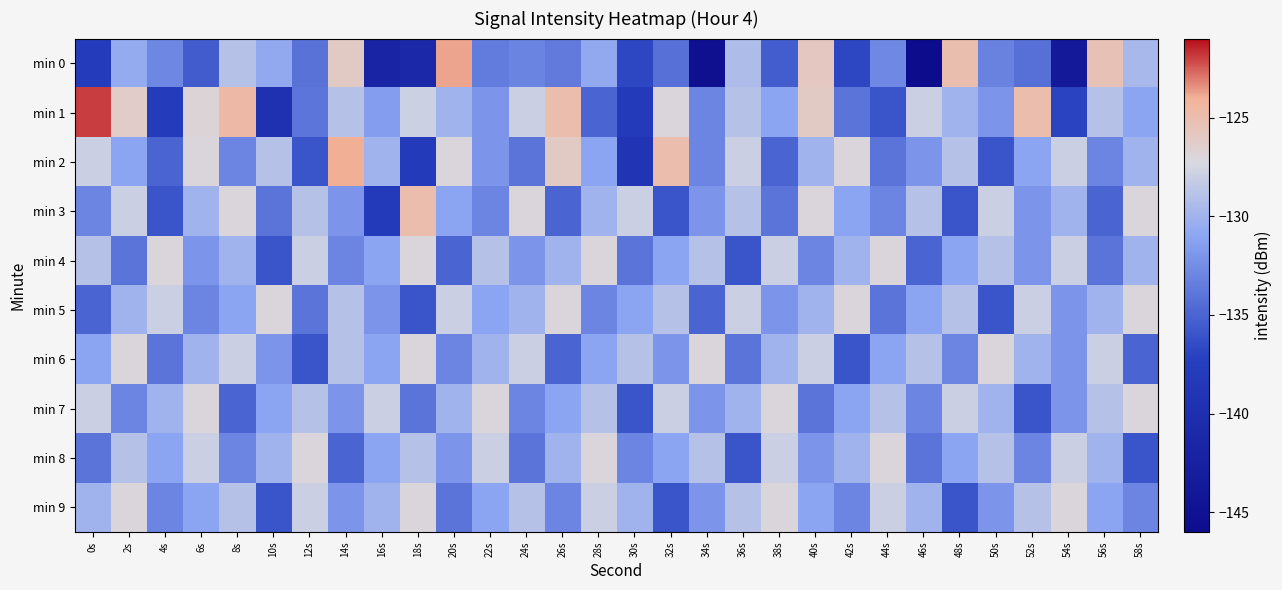

Reading left to right, transcribe all the data shown in this chart.

min 0: 0s=-137.9	2s=-130.6	4s=-132.9	6s=-135.5	8s=-129.0	10s=-130.7	12s=-134.2	14s=-126.0	16s=-141.8	18s=-141.1	20s=-123.8	22s=-133.6	24s=-133.1	26s=-133.6	28s=-130.8	30s=-136.8	32s=-134.3	34s=-145.2	36s=-129.3	38s=-135.4	40s=-125.8	42s=-136.8	44s=-132.8	46s=-145.9	48s=-125.0	50s=-133.2	52s=-134.2	54s=-143.7	56s=-125.4	58s=-129.7
min 1: 0s=-121.9	2s=-126.3	4s=-137.7	6s=-126.8	8s=-124.6	10s=-139.6	12s=-133.9	14s=-128.9	16s=-131.5	18s=-127.9	20s=-130.0	22s=-132.0	24s=-128.0	26s=-125.0	28s=-135.0	30s=-138.0	32s=-127.0	34s=-133.0	36s=-129.0	38s=-131.0	40s=-126.0	42s=-134.0	44s=-136.0	46s=-128.0	48s=-130.0	50s=-132.0	52s=-125.0	54s=-137.0	56s=-129.0	58s=-131.0
min 2: 0s=-128.0	2s=-131.0	4s=-135.0	6s=-127.0	8s=-133.0	10s=-129.0	12s=-136.0	14s=-124.0	16s=-130.0	18s=-138.0	20s=-127.0	22s=-132.0	24s=-134.0	26s=-126.0	28s=-131.0	30s=-139.0	32s=-125.0	34s=-133.0	36s=-128.0	38s=-135.0	40s=-130.0	42s=-127.0	44s=-134.0	46s=-132.0	48s=-129.0	50s=-136.0	52s=-131.0	54s=-128.0	56s=-133.0	58s=-130.0
min 3: 0s=-133.0	2s=-128.0	4s=-136.0	6s=-130.0	8s=-127.0	10s=-134.0	12s=-129.0	14s=-132.0	16s=-138.0	18s=-125.0	20s=-131.0	22s=-133.0	24s=-127.0	26s=-135.0	28s=-130.0	30s=-128.0	32s=-136.0	34s=-132.0	36s=-129.0	38s=-134.0	40s=-127.0	42s=-131.0	44s=-133.0	46s=-129.0	48s=-136.0	50s=-128.0	52s=-132.0	54s=-130.0	56s=-135.0	58s=-127.0
min 4: 0s=-129.0	2s=-134.0	4s=-127.0	6s=-132.0	8s=-130.0	10s=-136.0	12s=-128.0	14s=-133.0	16s=-131.0	18s=-127.0	20s=-135.0	22s=-129.0	24s=-132.0	26s=-130.0	28s=-127.0	30s=-134.0	32s=-131.0	34s=-129.0	36s=-136.0	38s=-128.0	40s=-133.0	42s=-130.0	44s=-127.0	46s=-135.0	48s=-131.0	50s=-129.0	52s=-132.0	54s=-128.0	56s=-134.0	58s=-130.0
min 5: 0s=-135.0	2s=-130.0	4s=-128.0	6s=-133.0	8s=-131.0	10s=-127.0	12s=-134.0	14s=-129.0	16s=-132.0	18s=-136.0	20s=-128.0	22s=-131.0	24s=-130.0	26s=-127.0	28s=-133.0	30s=-131.0	32s=-129.0	34s=-135.0	36s=-128.0	38s=-132.0	40s=-130.0	42s=-127.0	44s=-134.0	46s=-131.0	48s=-129.0	50s=-136.0	52s=-128.0	54s=-132.0	56s=-130.0	58s=-127.0
min 6: 0s=-131.0	2s=-127.0	4s=-134.0	6s=-130.0	8s=-128.0	10s=-132.0	12s=-136.0	14s=-129.0	16s=-131.0	18s=-127.0	20s=-133.0	22s=-130.0	24s=-128.0	26s=-135.0	28s=-131.0	30s=-129.0	32s=-132.0	34s=-127.0	36s=-134.0	38s=-130.0	40s=-128.0	42s=-136.0	44s=-131.0	46s=-129.0	48s=-133.0	50s=-127.0	52s=-130.0	54s=-132.0	56s=-128.0	58s=-135.0
min 7: 0s=-128.0	2s=-133.0	4s=-130.0	6s=-127.0	8s=-135.0	10s=-131.0	12s=-129.0	14s=-132.0	16s=-128.0	18s=-134.0	20s=-130.0	22s=-127.0	24s=-133.0	26s=-131.0	28s=-129.0	30s=-136.0	32s=-128.0	34s=-132.0	36s=-130.0	38s=-127.0	40s=-134.0	42s=-131.0	44s=-129.0	46s=-133.0	48s=-128.0	50s=-130.0	52s=-136.0	54s=-132.0	56s=-129.0	58s=-127.0
min 8: 0s=-134.0	2s=-129.0	4s=-131.0	6s=-128.0	8s=-133.0	10s=-130.0	12s=-127.0	14s=-135.0	16s=-131.0	18s=-129.0	20s=-132.0	22s=-128.0	24s=-134.0	26s=-130.0	28s=-127.0	30s=-133.0	32s=-131.0	34s=-129.0	36s=-136.0	38s=-128.0	40s=-132.0	42s=-130.0	44s=-127.0	46s=-134.0	48s=-131.0	50s=-129.0	52s=-133.0	54s=-128.0	56s=-130.0	58s=-136.0
min 9: 0s=-130.0	2s=-127.0	4s=-133.0	6s=-131.0	8s=-129.0	10s=-136.0	12s=-128.0	14s=-132.0	16s=-130.0	18s=-127.0	20s=-134.0	22s=-131.0	24s=-129.0	26s=-133.0	28s=-128.0	30s=-130.0	32s=-136.0	34s=-132.0	36s=-129.0	38s=-127.0	40s=-131.0	42s=-133.0	44s=-128.0	46s=-130.0	48s=-136.0	50s=-132.0	52s=-129.0	54s=-127.0	56s=-131.0	58s=-133.0